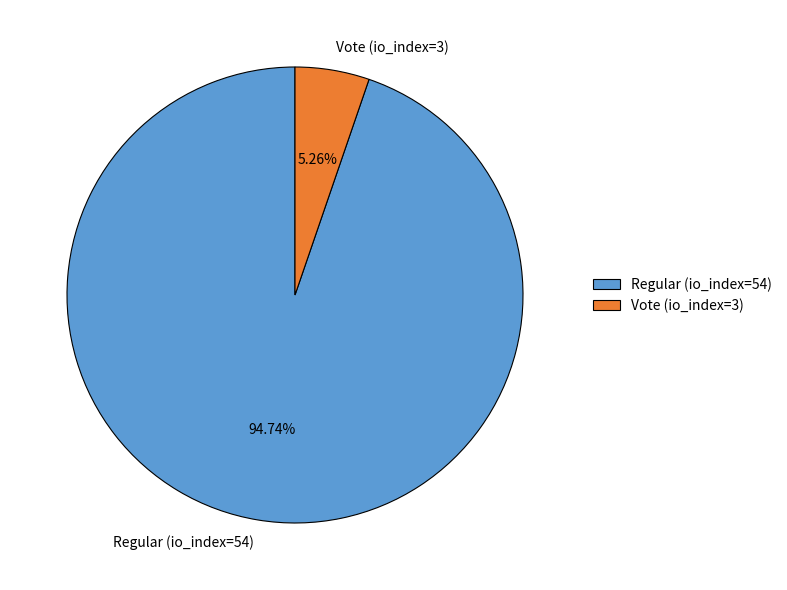

The Regular (io_index=54) slice represents 95% of the pie. True or false?

True